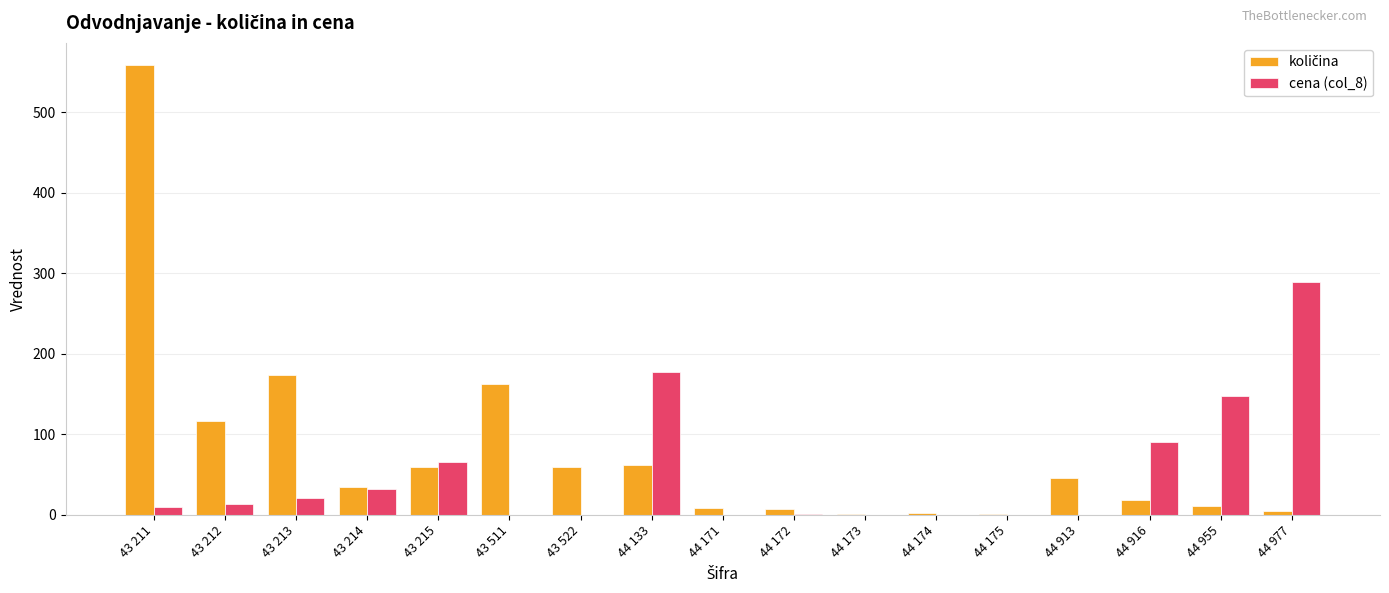

How many groups of bars are there?

17